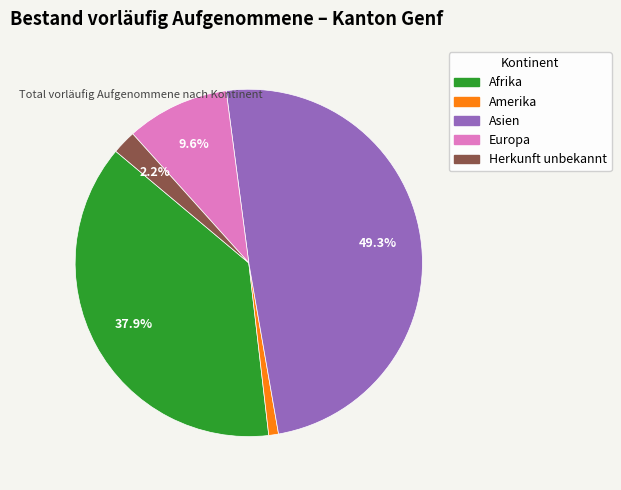

Rank the categories by value from lowest to highest.

Amerika, Herkunft unbekannt, Europa, Afrika, Asien